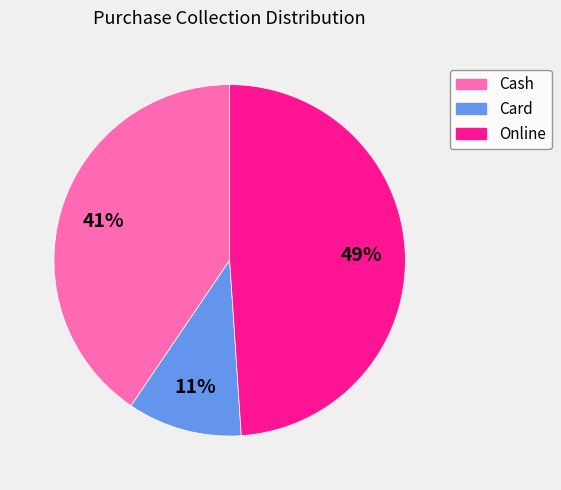

To the nearest percent, what percentage of the pie is Online?

49%